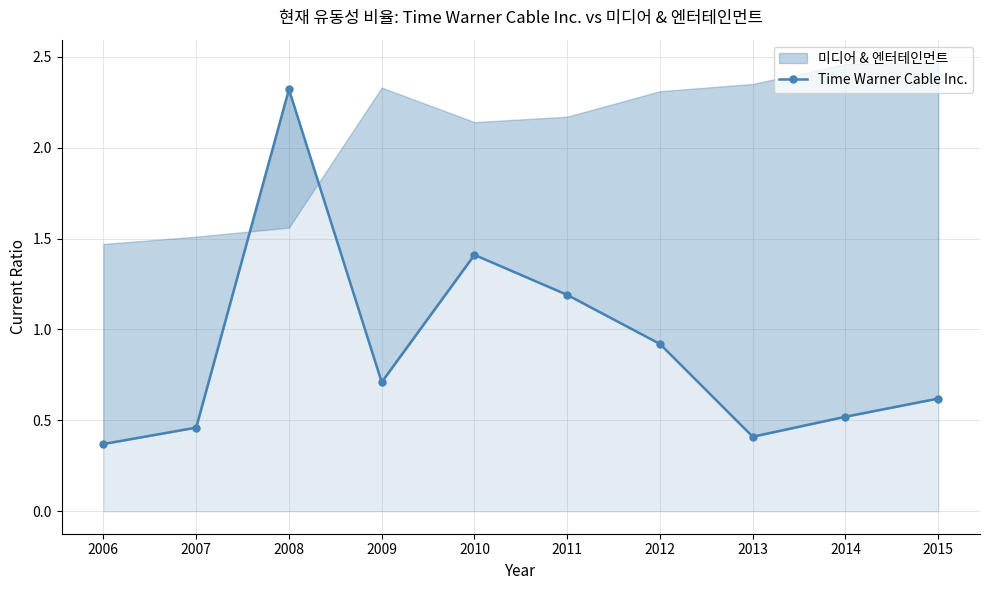

What is the change in value from 2009 to 2013?

-0.3